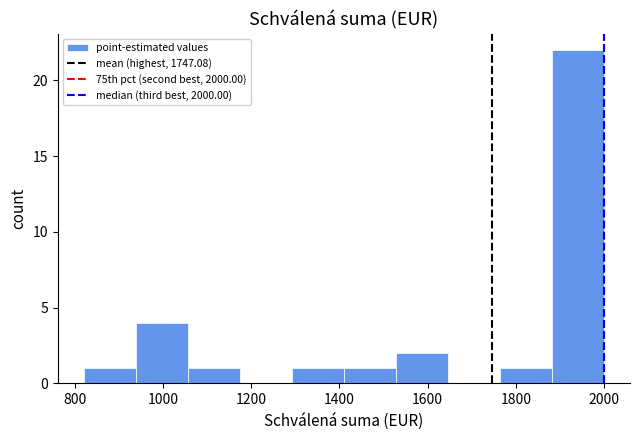

Reading left to right, list every bar in this chart as the range it spans on the x-axis followed by its height. Neither the bar edges nor the heights are printed on the chart, so give them approximately, as read against the axes.

820 to 938: 1
938 to 1056: 4
1056 to 1174: 1
1174 to 1292: 0
1292 to 1410: 1
1410 to 1528: 1
1528 to 1646: 2
1646 to 1764: 0
1764 to 1882: 1
1882 to 2000: 22